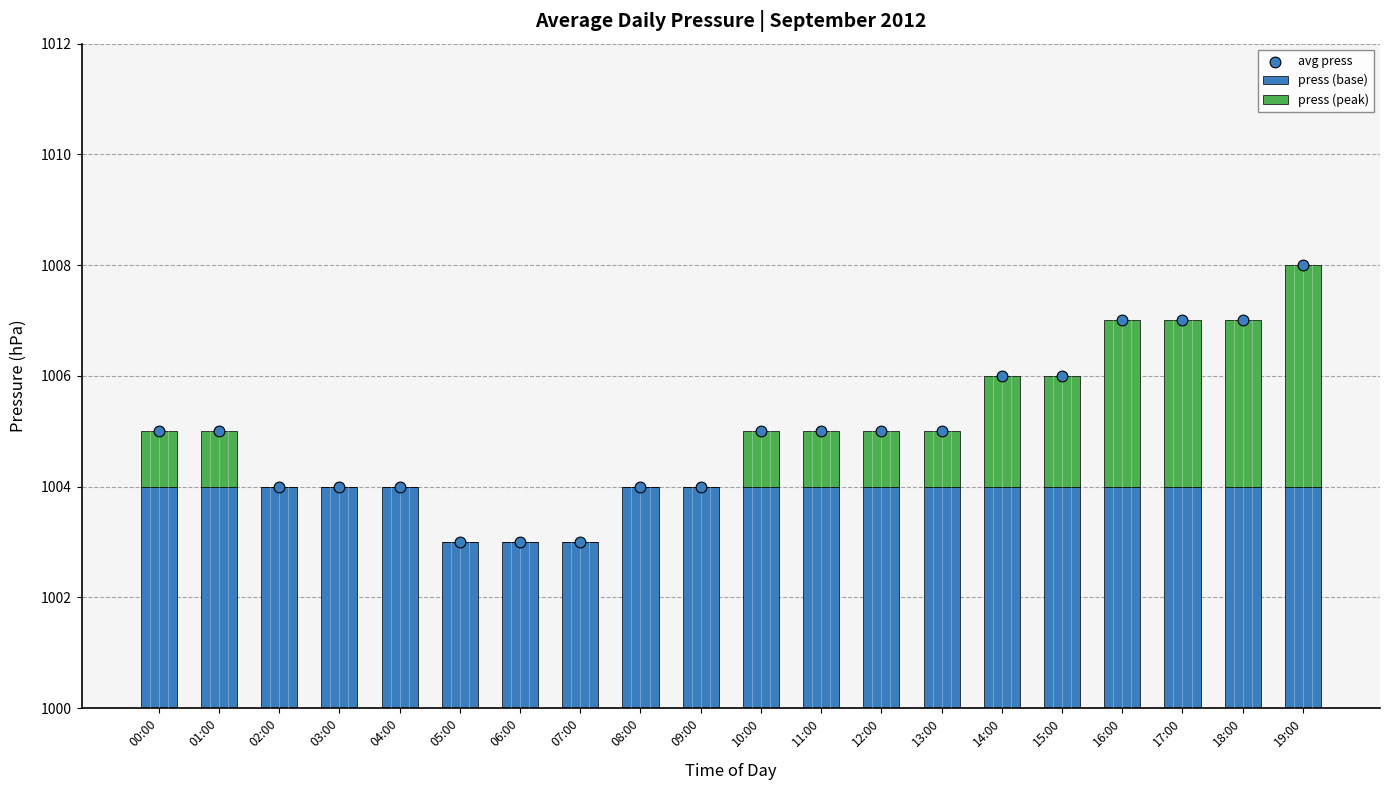

At how many categories does at least one series exceed 760?

20